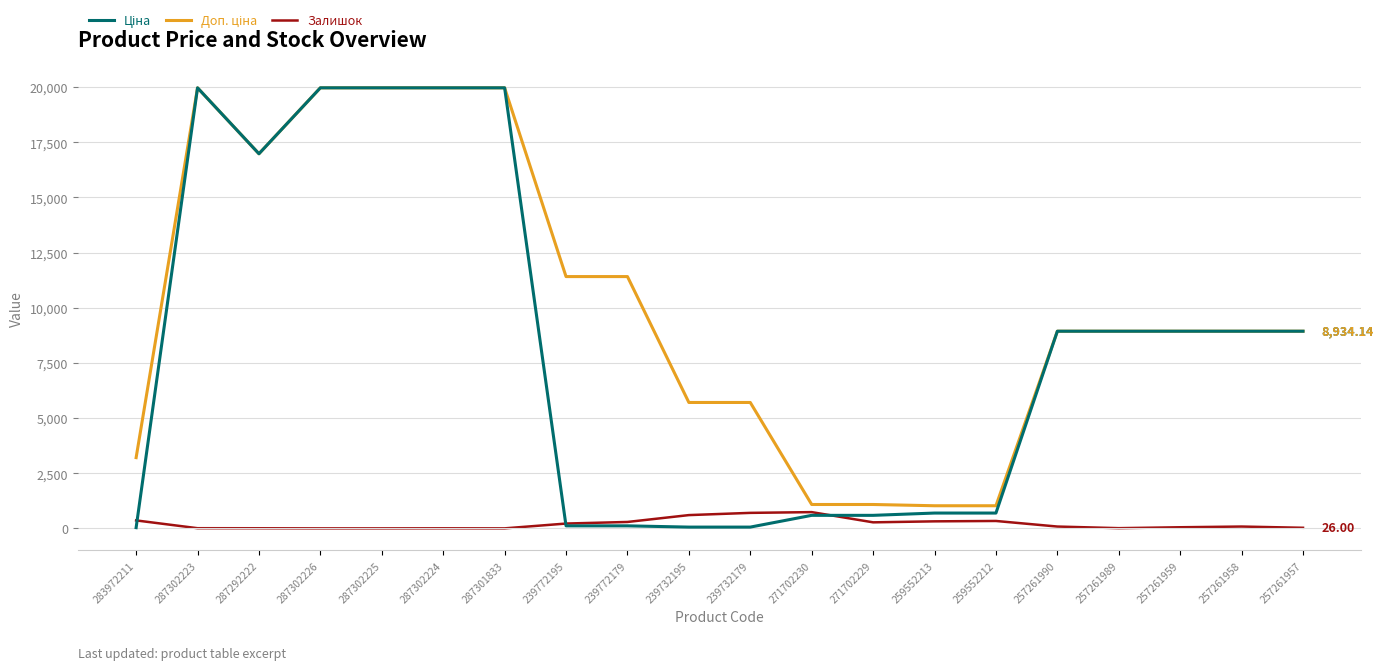

What is the difference between the highest and lowest values at 287301833?

19964.2